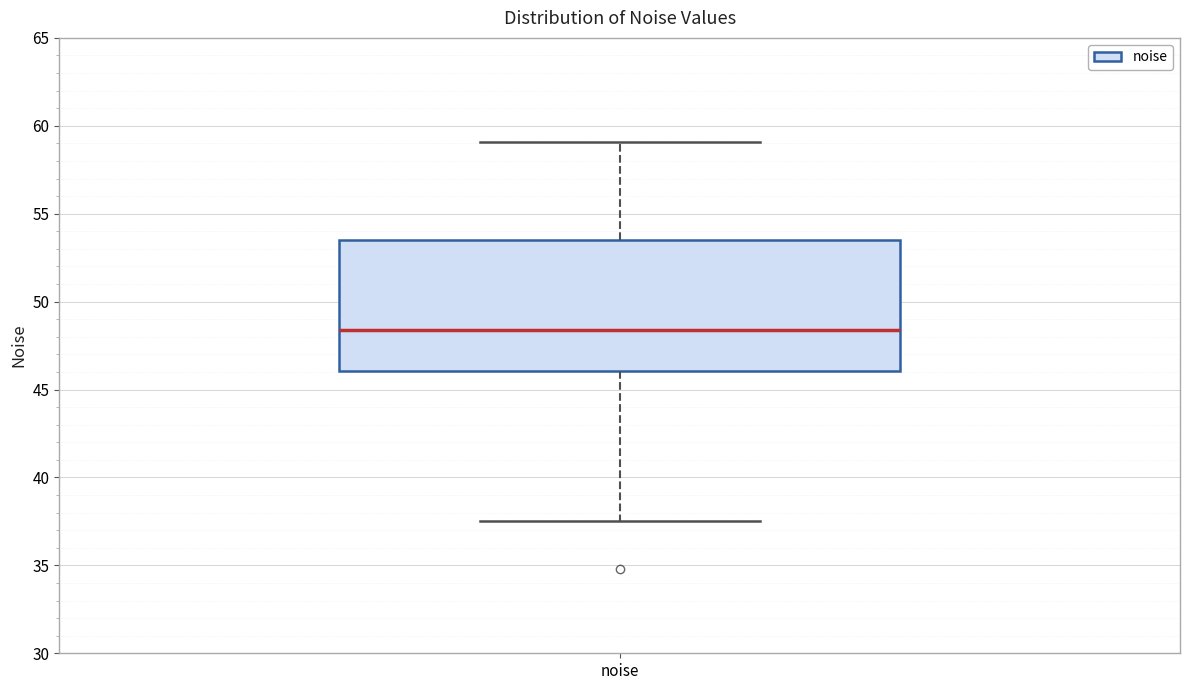

Transcribe this box plot: give where the median line is, the range the box spans, and where the two whiskers end, as read against the y-axis. The values are not printed on the chart, so give them approximately, as read against the axis.

median 48.5, box 46.0 to 53.5, whiskers 37.5 to 59.0